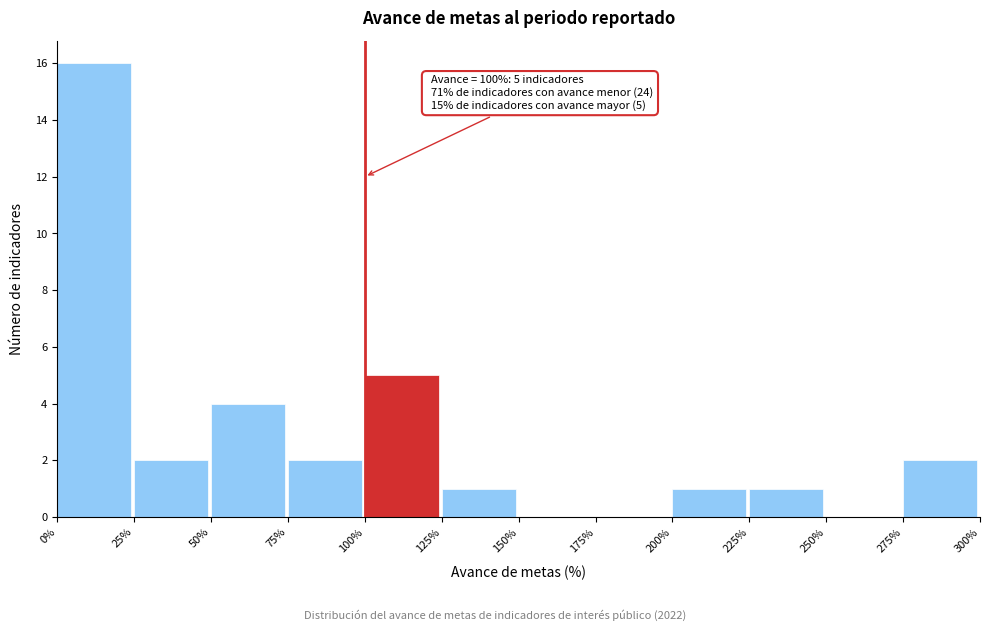

Over which range of the x-axis is the bar tallest?

0% to 25%